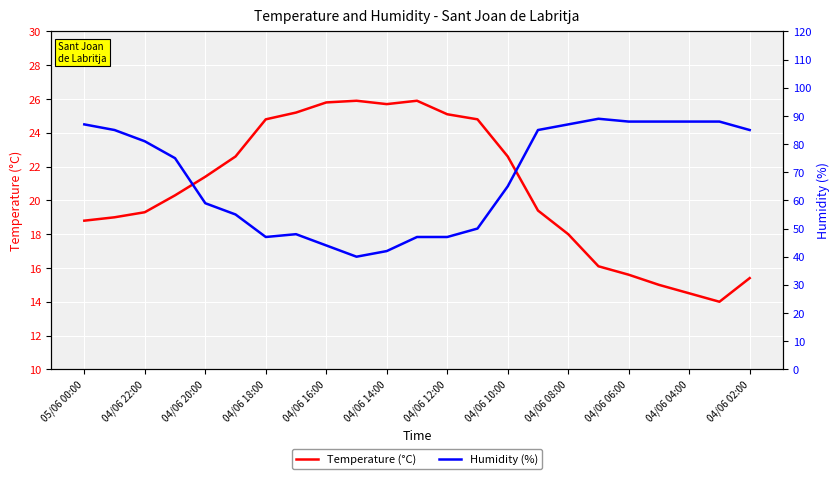

Rank the series by their average value, from lowest to highest.

Temperature (°C), Humidity (%)